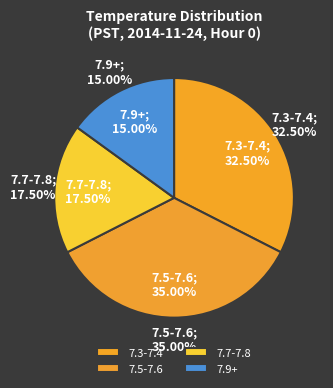

Is it true that 22 is 1% of the pie?

False